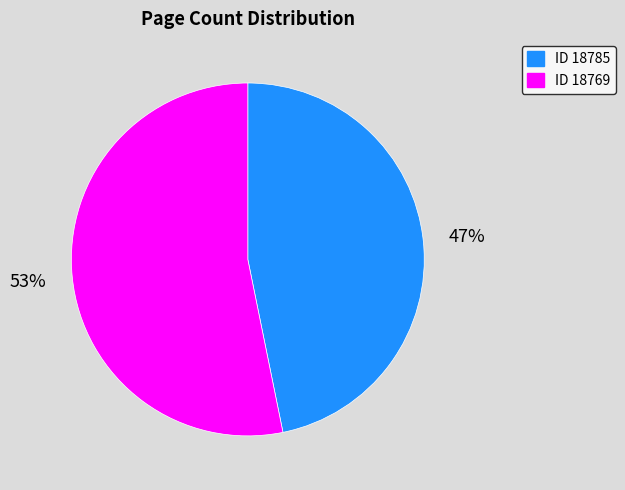

To the nearest percent, what is the difference between the largest and smallest slice percentages?

6%